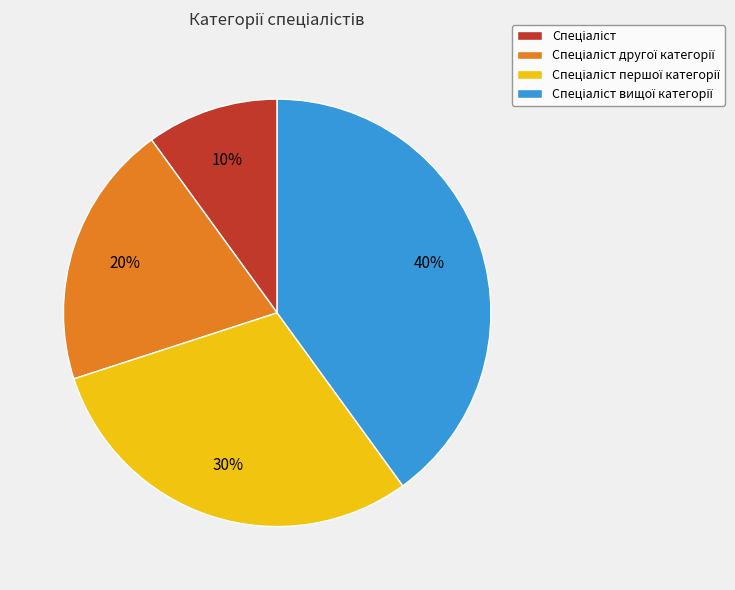

Is there a majority slice in this chart?

No